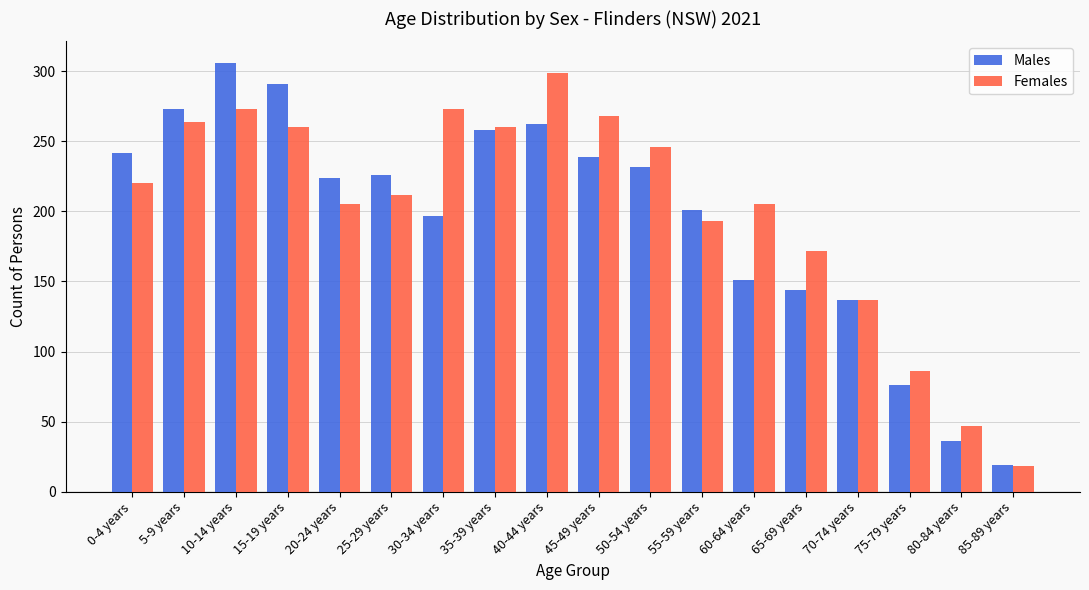

How many bars are there in total?

36